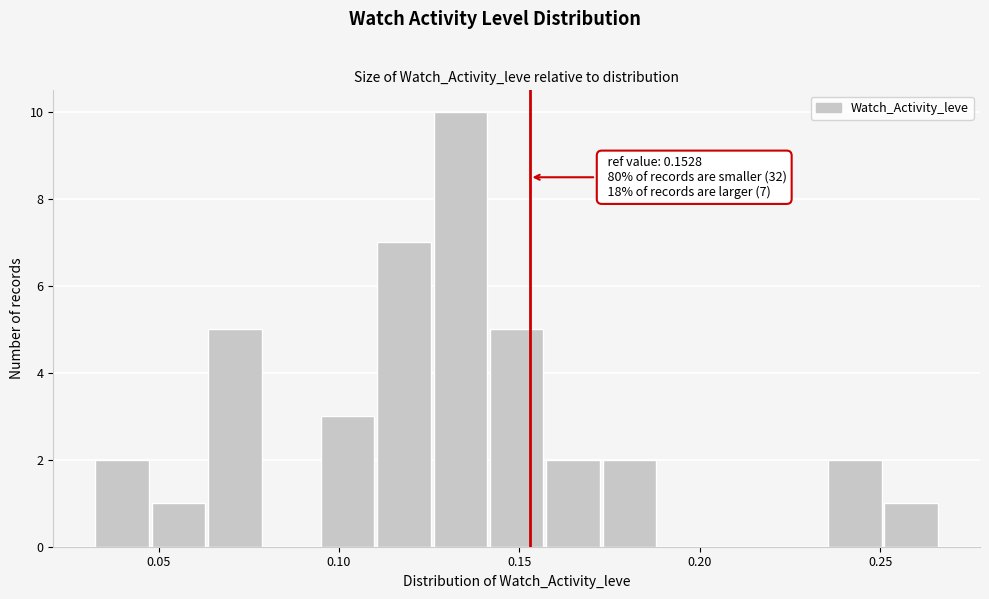

Read against the x-axis, roughly where is the centre of the tallest bar?

0.135